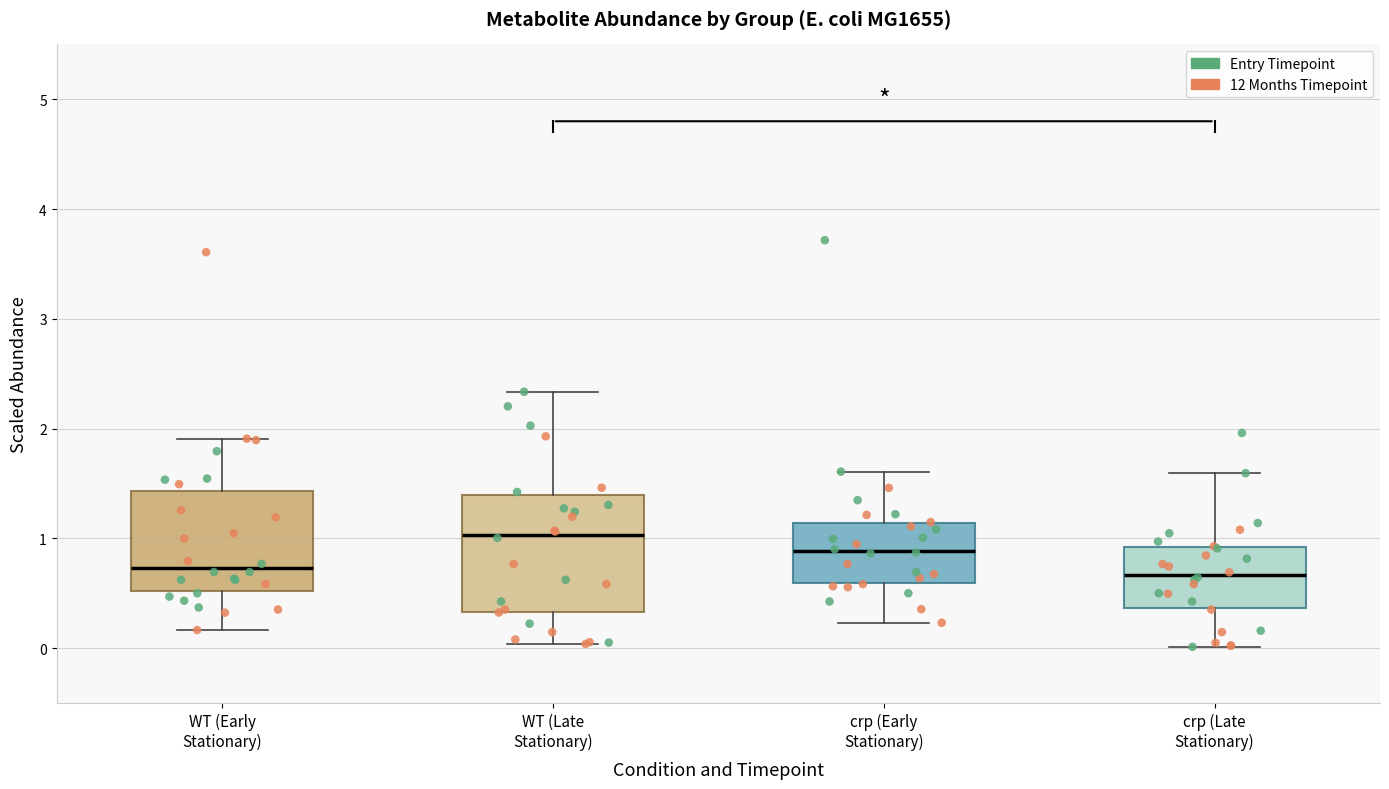

Where does the median line of the box for WT (Early Stationary) sit on the y-axis? The values are not printed on the chart, so give them approximately, as read against the axis.

0.7